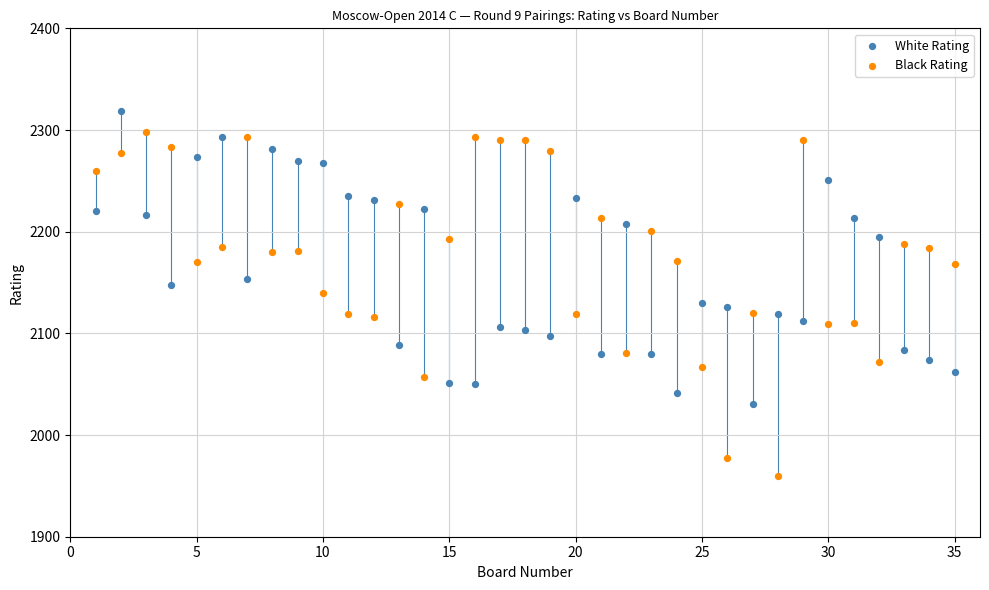

Which series reaches the maximum Y coordinate?

White Rating